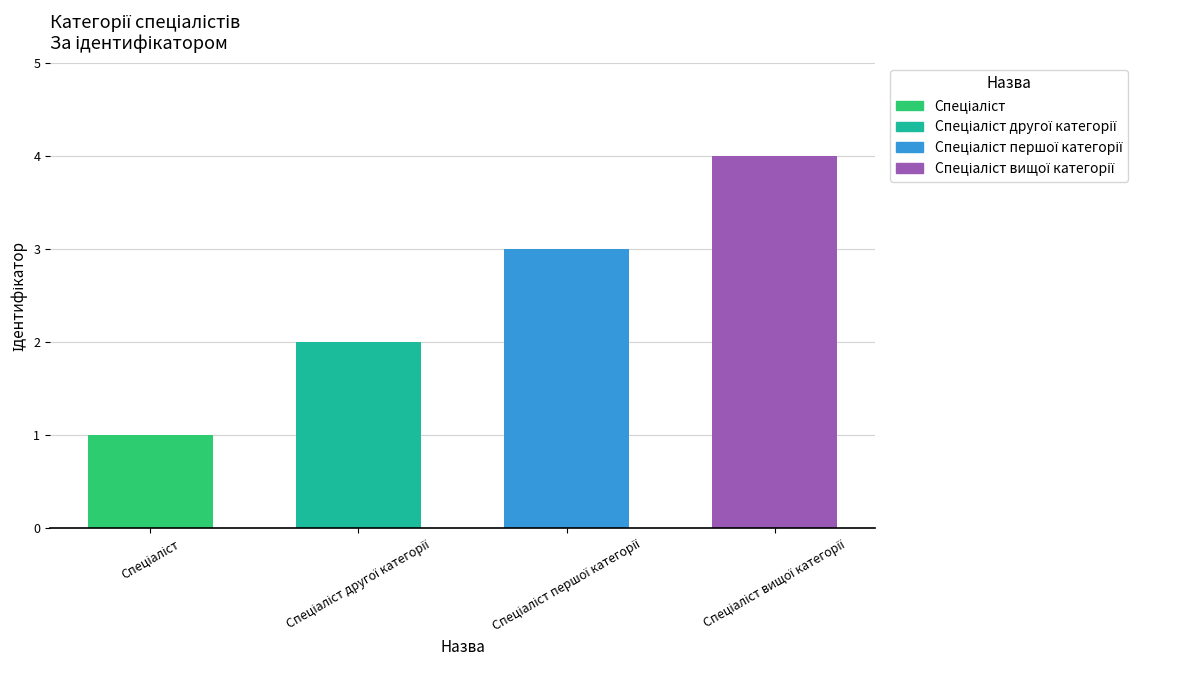

What is the maximum value shown in the chart?

4